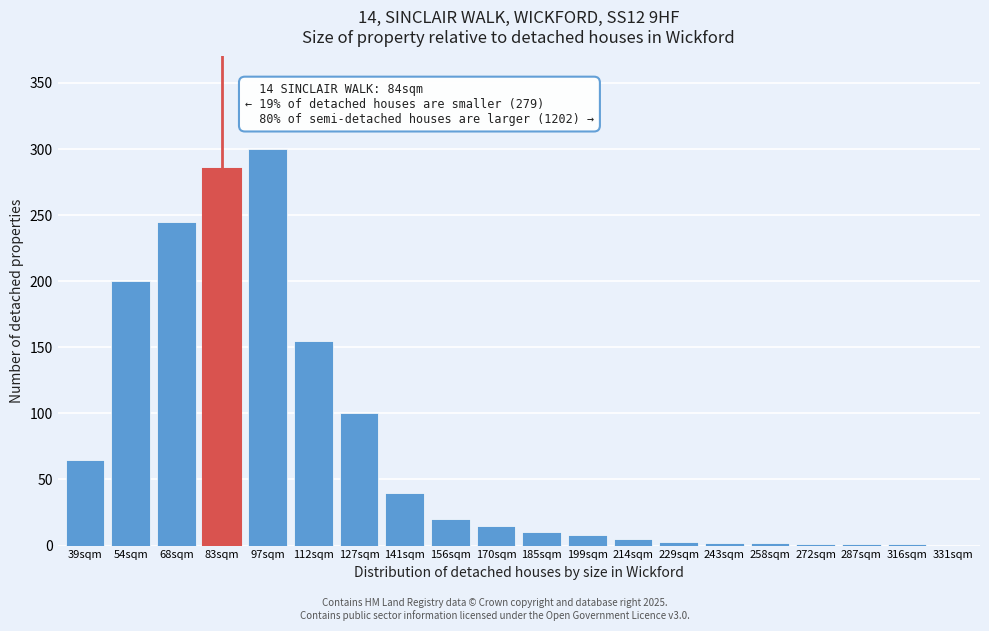

What is the sum of the values at 83sqm and 127sqm?

385